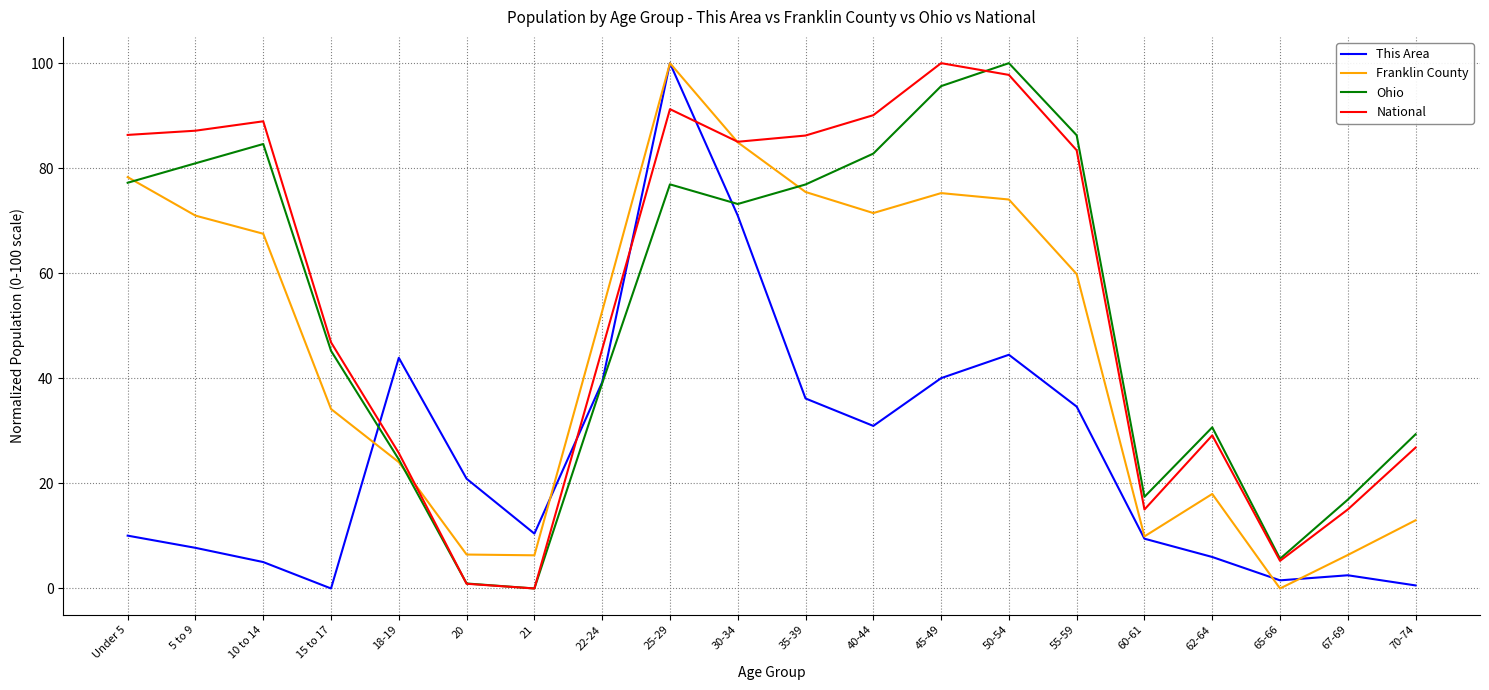

Is the value of Franklin County at 18-19 greater than the value of National at 22-24?

No